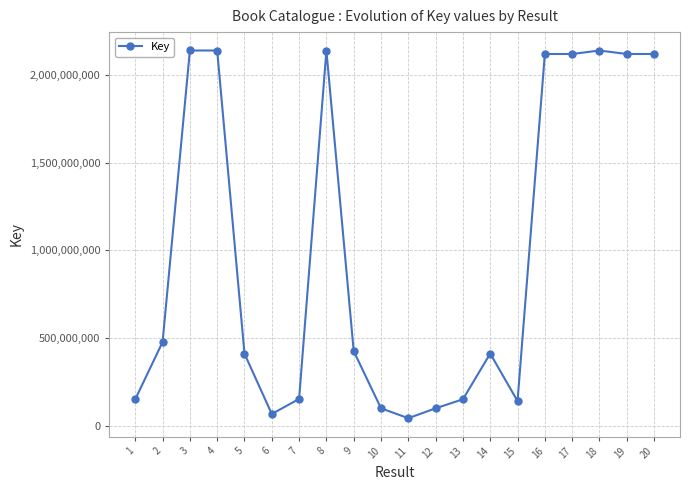

What is the value of the 6th point from the left?

68146133